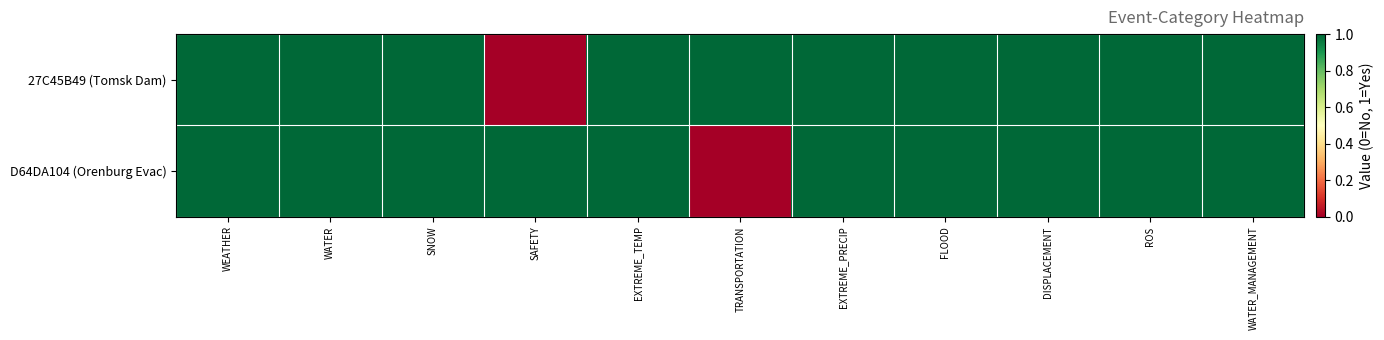

Reading left to right, what are all the values shown in this chart?

27C45B49 (Tomsk Dam): WEATHER=1	WATER=1	SNOW=1	SAFETY=0	EXTREME_TEMP=1	TRANSPORTATION=1	EXTREME_PRECIP=1	FLOOD=1	DISPLACEMENT=1	ROS=1	WATER_MANAGEMENT=1
D64DA104 (Orenburg Evac): WEATHER=1	WATER=1	SNOW=1	SAFETY=1	EXTREME_TEMP=1	TRANSPORTATION=0	EXTREME_PRECIP=1	FLOOD=1	DISPLACEMENT=1	ROS=1	WATER_MANAGEMENT=1